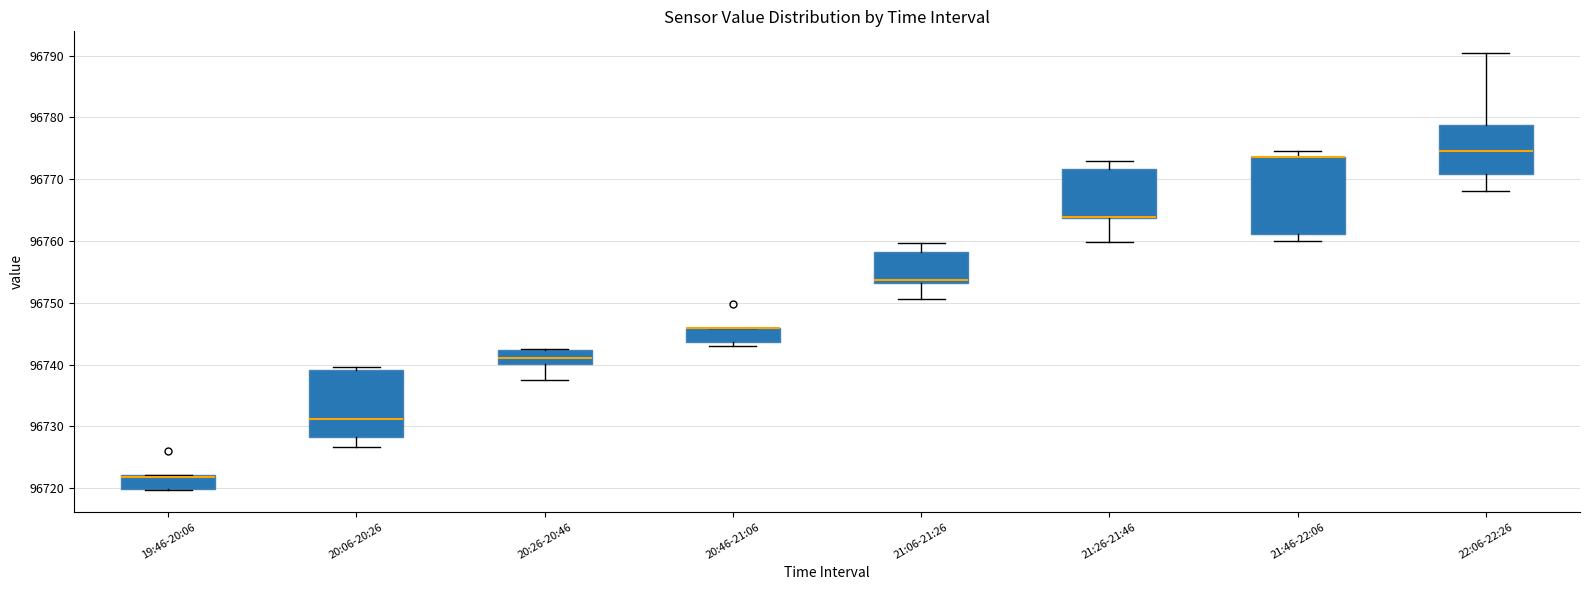

Where is the upper edge of the box for 20:46-21:06 on the y-axis? The values are not printed on the chart, so give them approximately, as read against the axis.

96746